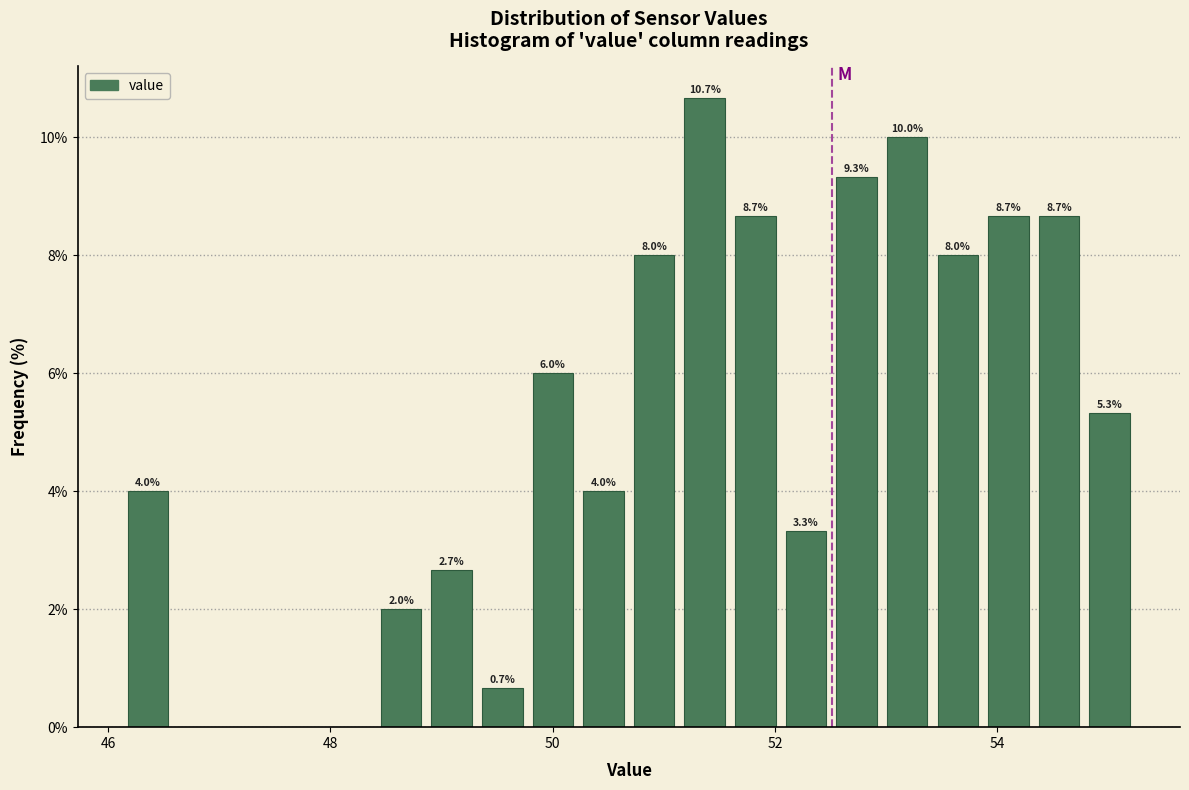

Read against the x-axis, roughly where is the centre of the tallest bar?

51.4